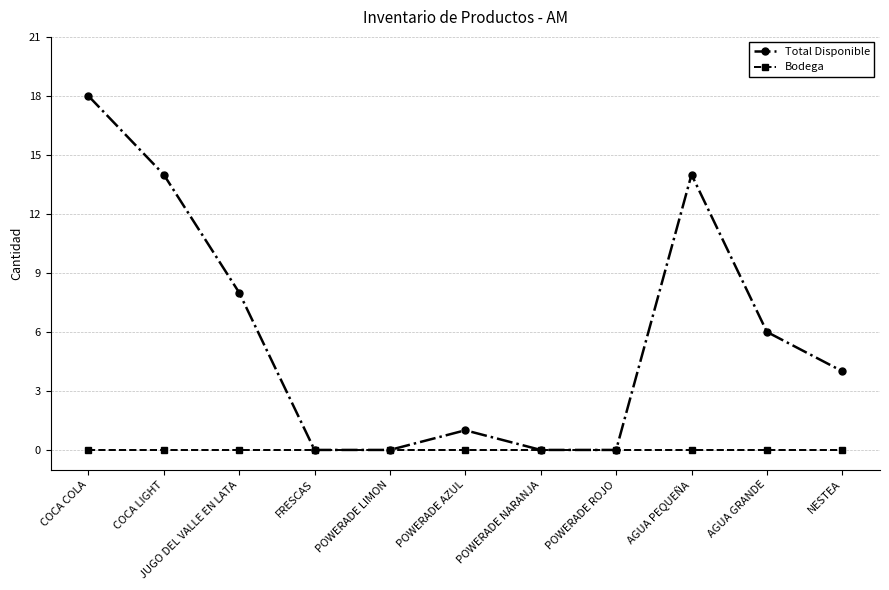

Which label corresponds to the largest value in the chart?

COCA COLA